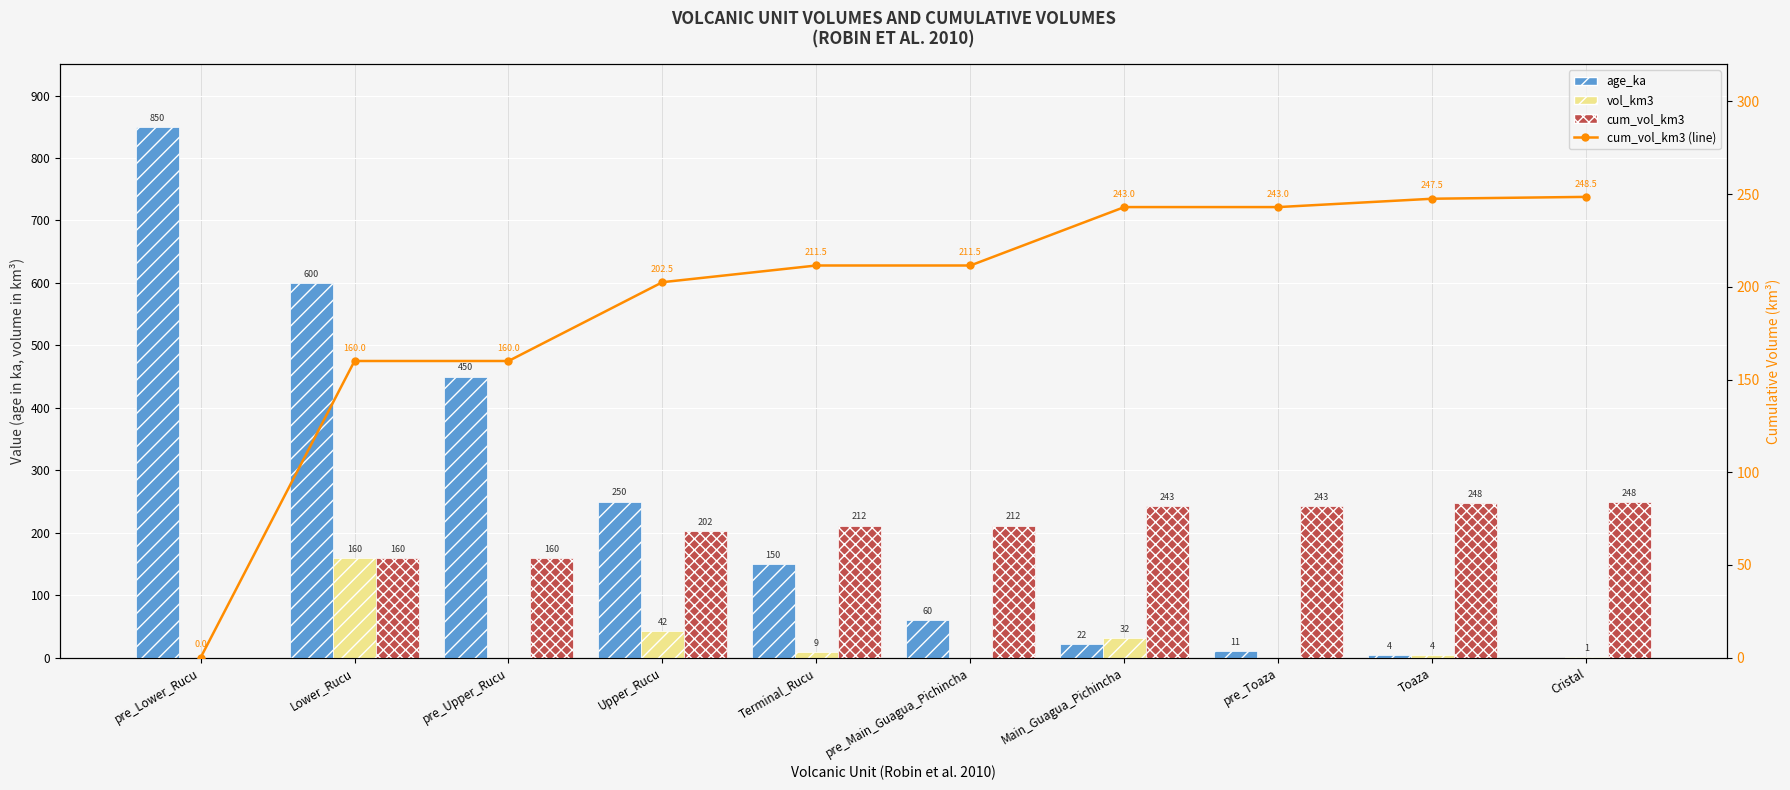

Which has a higher value, pre_Main_Guagua_Pichincha or pre_Upper_Rucu?

pre_Upper_Rucu